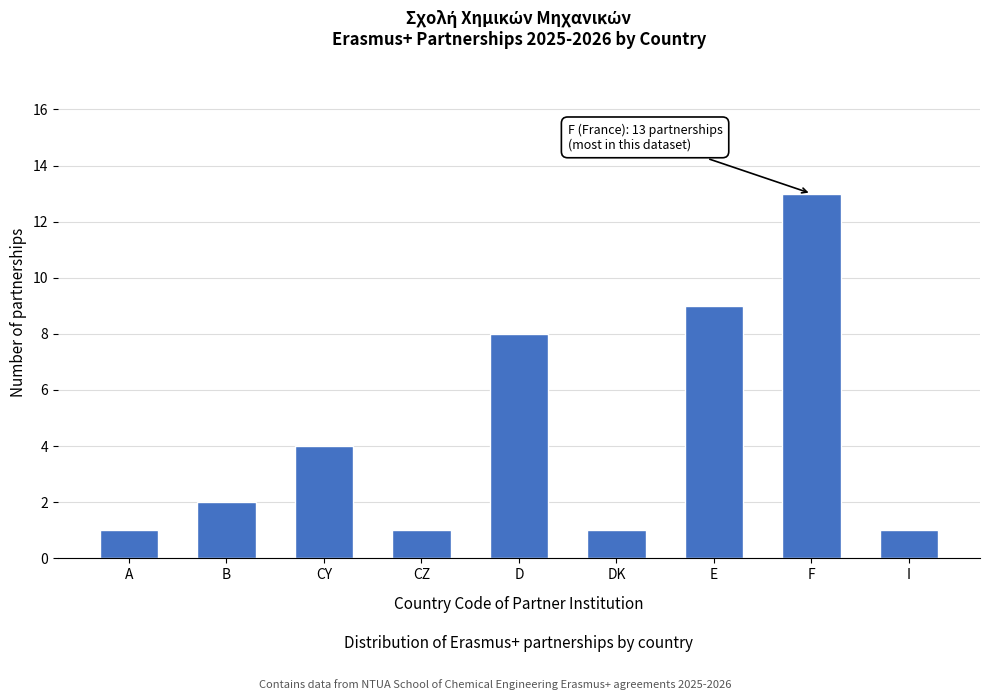

Reading left to right, transcribe all the data shown in this chart.

A=1	B=2	CY=4	CZ=1	D=8	DK=1	E=9	F=13	I=1